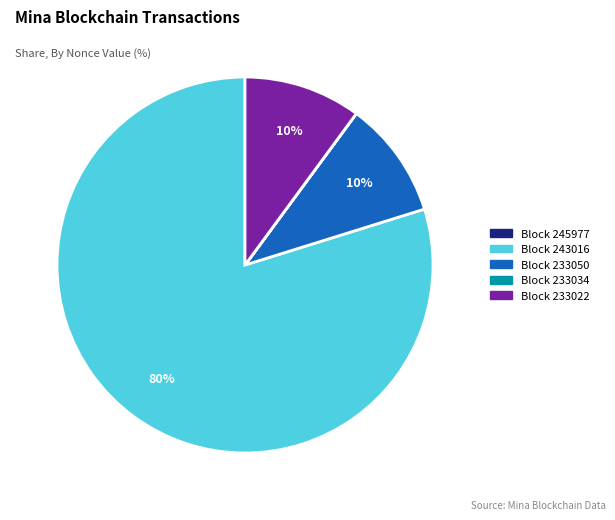

To the nearest percent, what is the average slice percentage?

20%